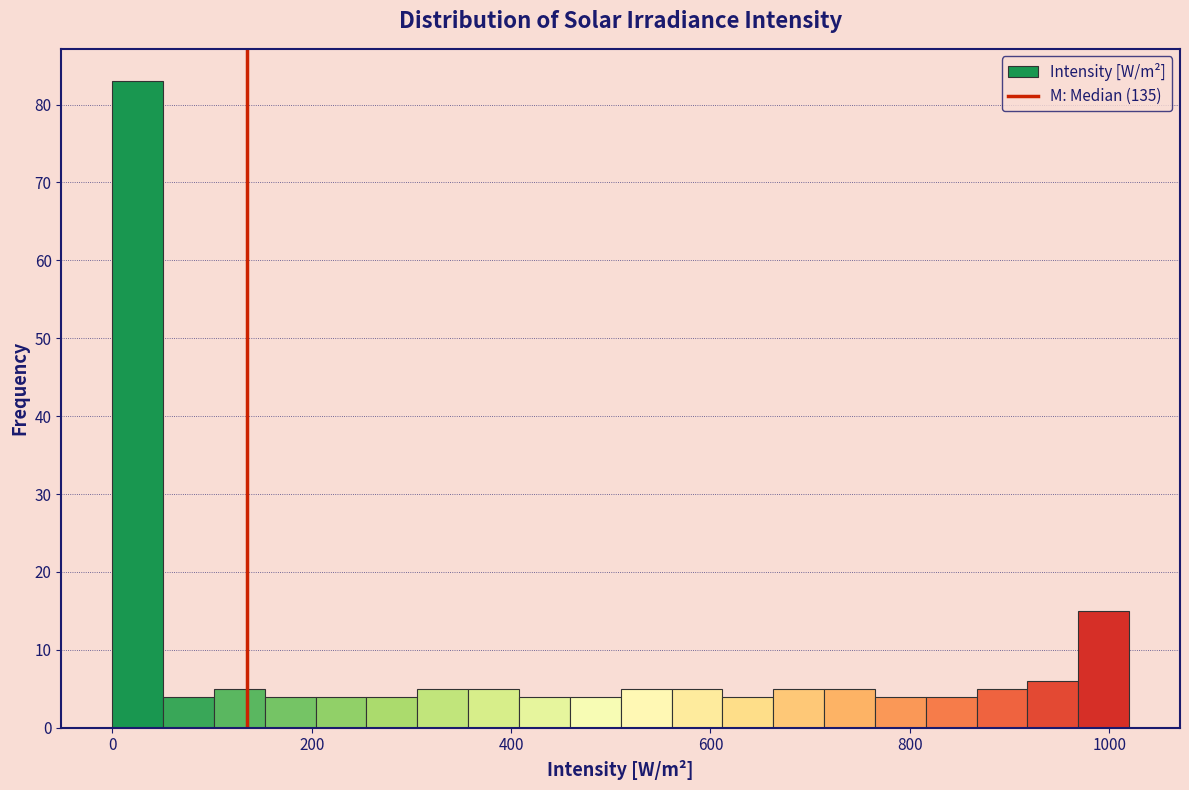

Read against the x-axis, roughly where is the centre of the tallest bar?

20